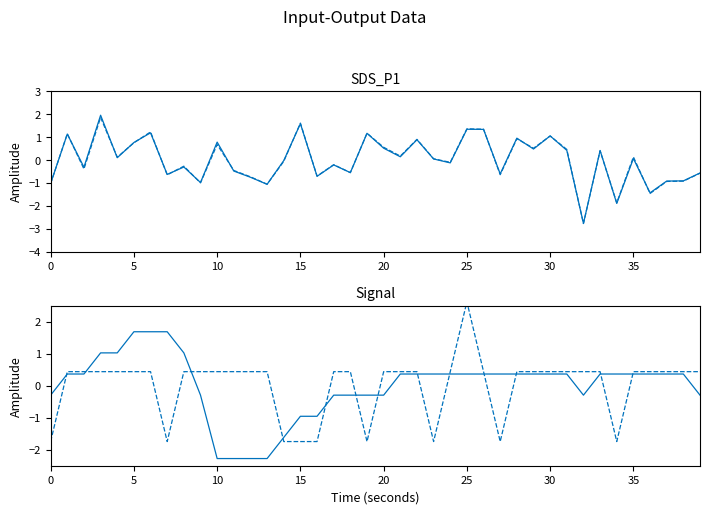

Count the number of data series in this chart.

4